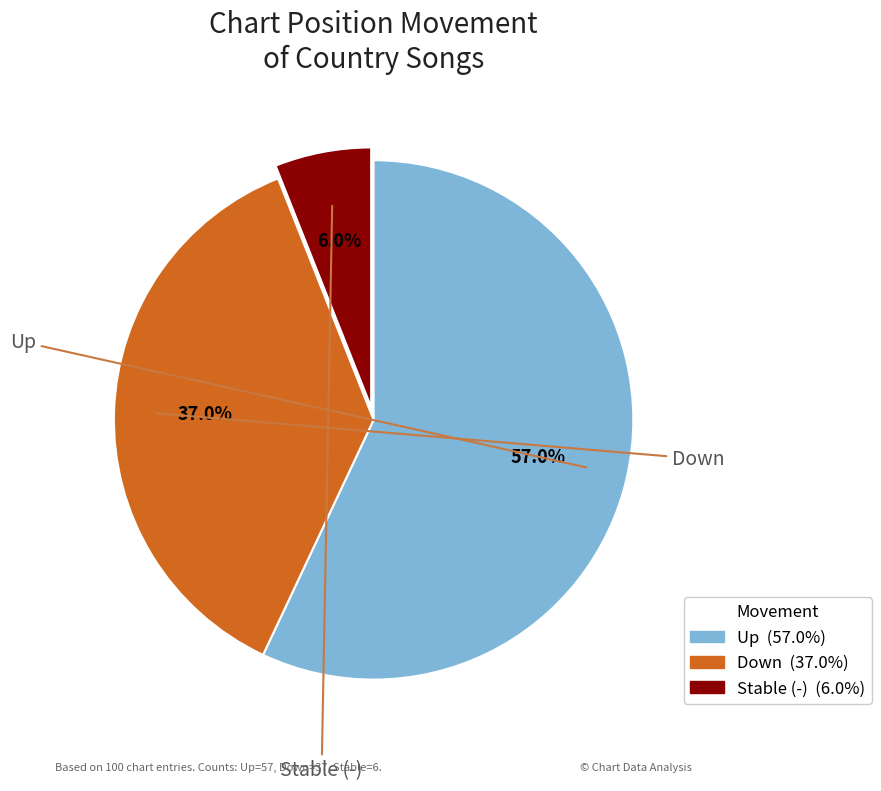

Is there any slice that represents more than half of the pie?

Yes